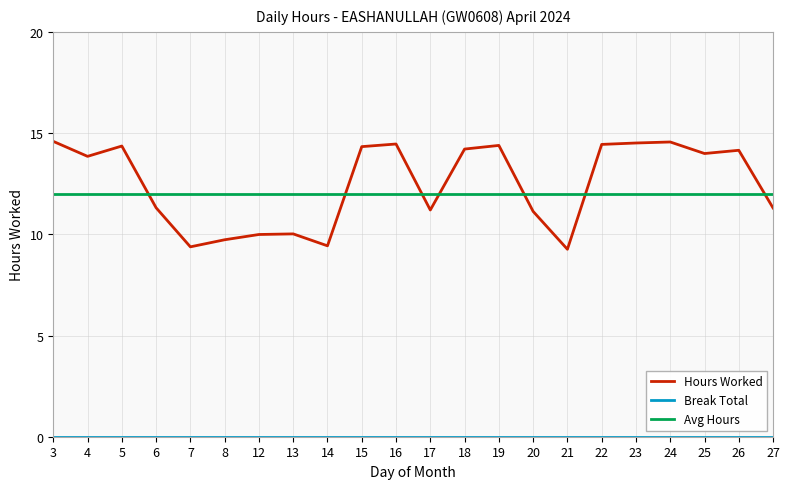

Which series has the largest total across all categories?

Hours Worked